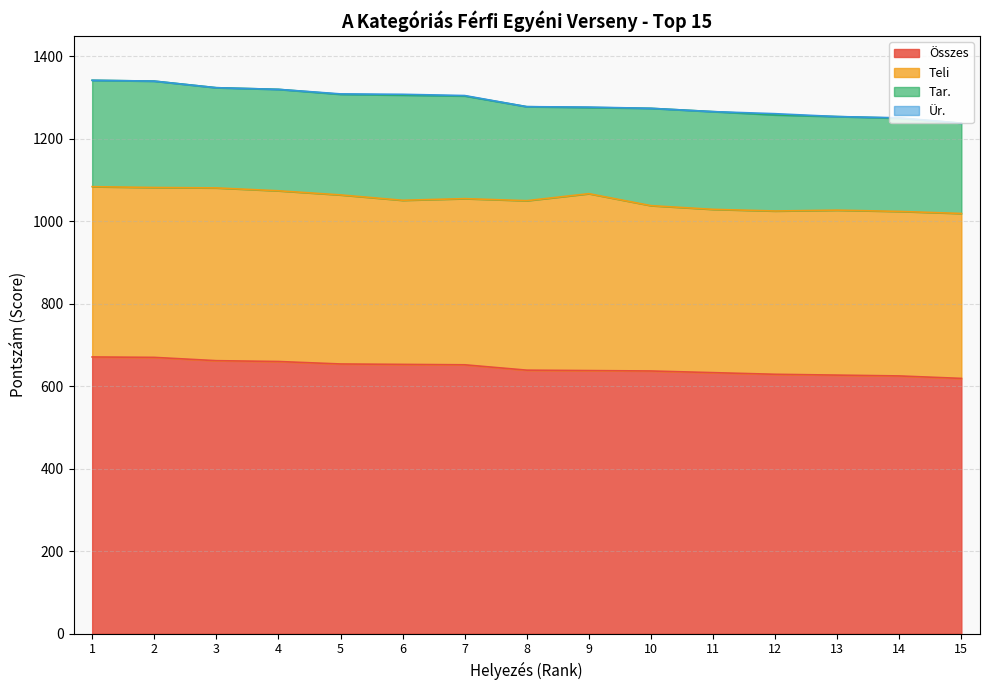

The value of Tar. at 12 is 390. True or false?

False